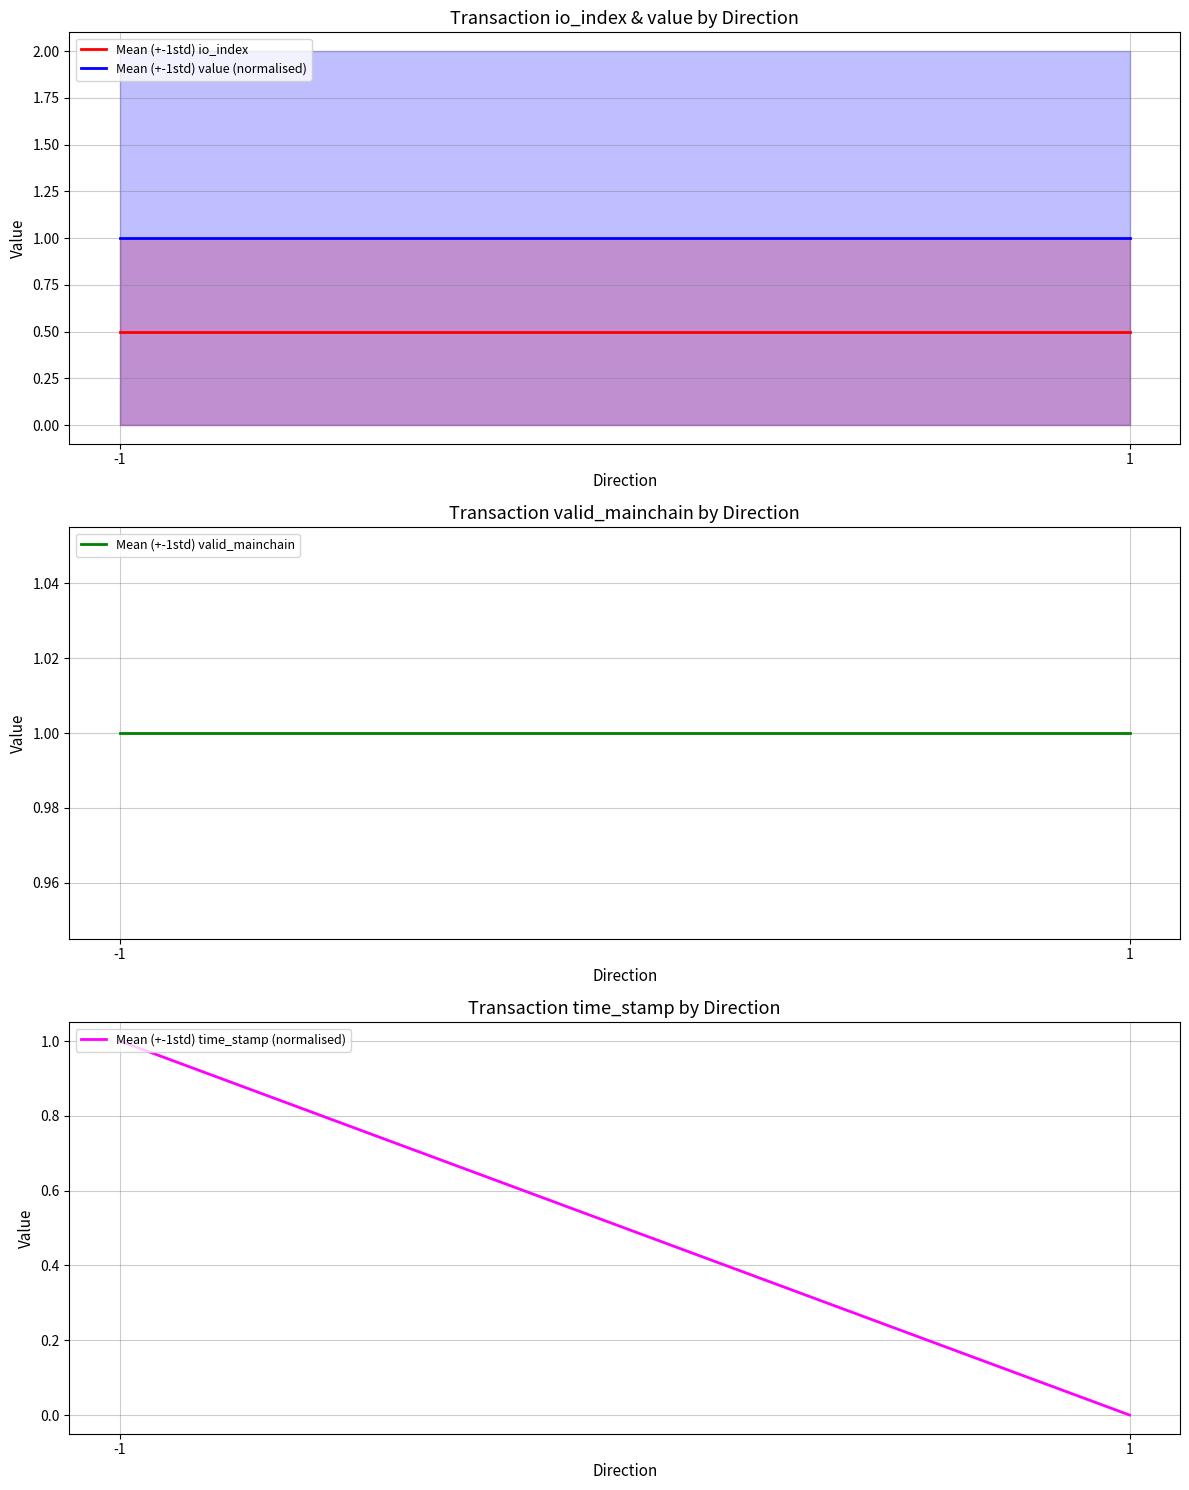

What is the difference between the Mean (+-1std) time_stamp (normalised) values at -1 and 1?

1.0